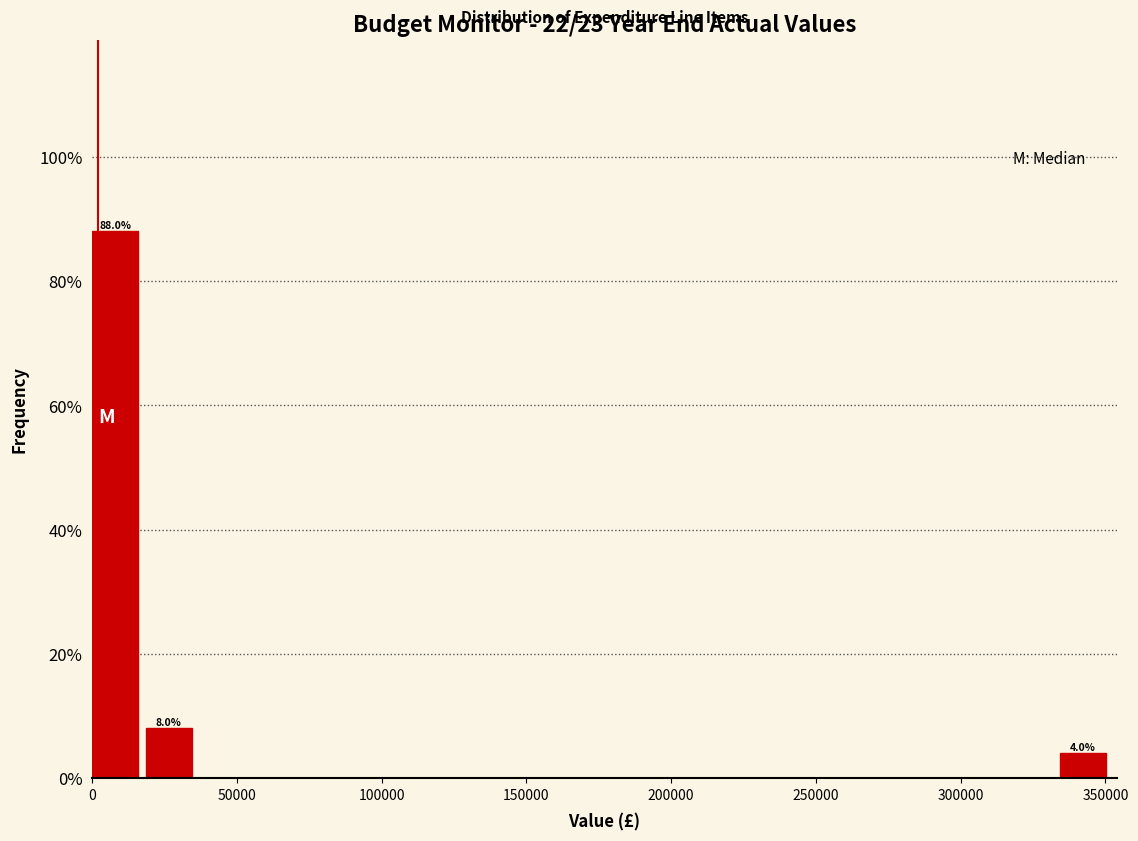

Read against the x-axis, roughly where is the centre of the tallest bar?

10000